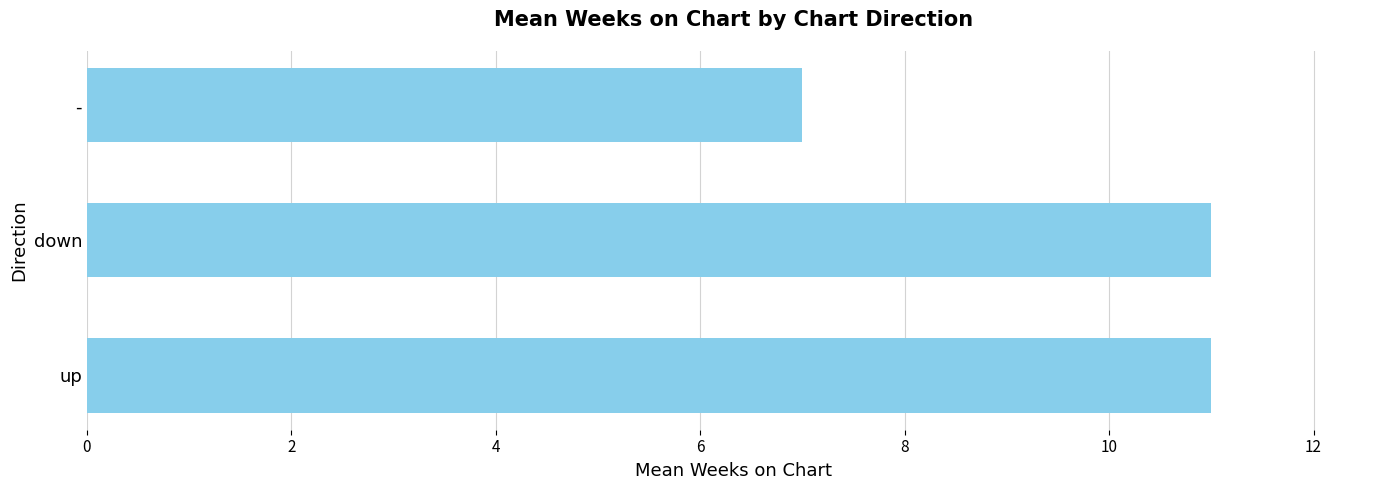

What is the difference between the maximum and minimum values?

4